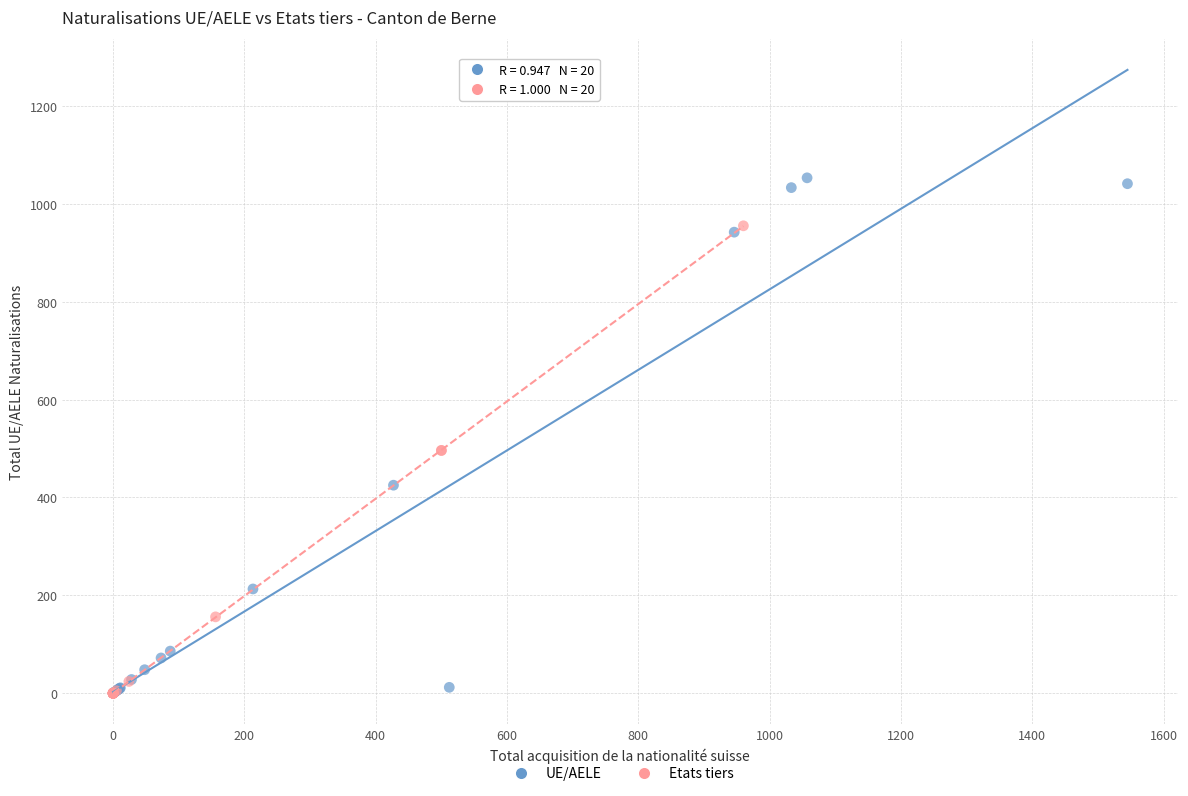

Which series contains the highest Y value?

UE/AELE